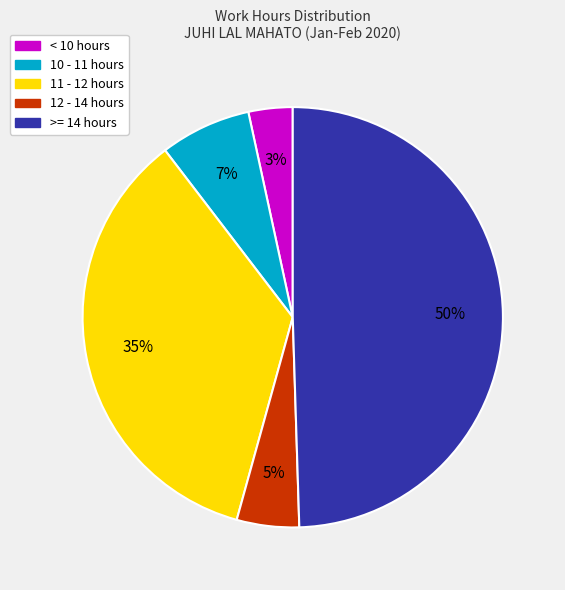

To the nearest percent, what is the average slice percentage?

20%